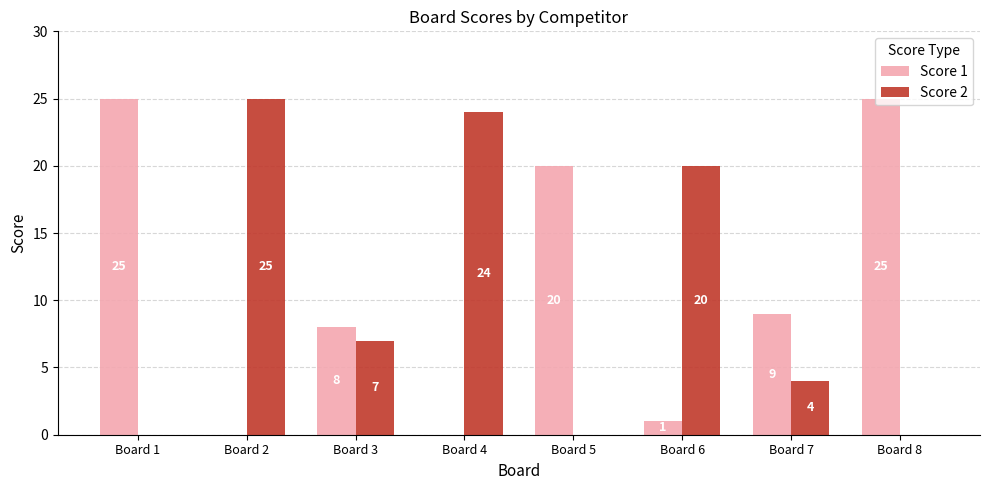

Where is Score 1 nearest to the value 12?

Board 7